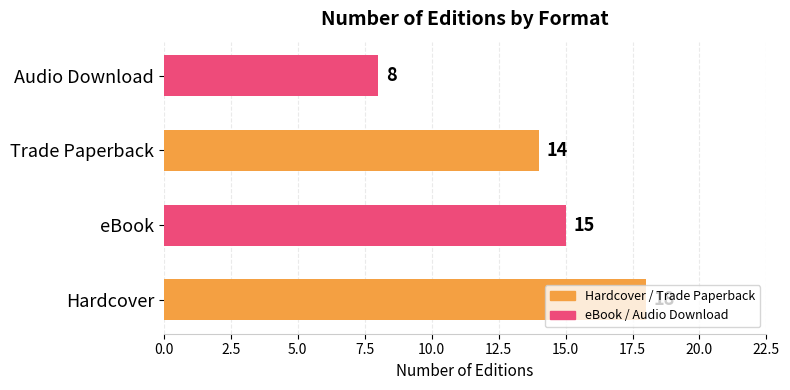

List the labels in order of value, largest first.

Hardcover, eBook, Trade Paperback, Audio Download